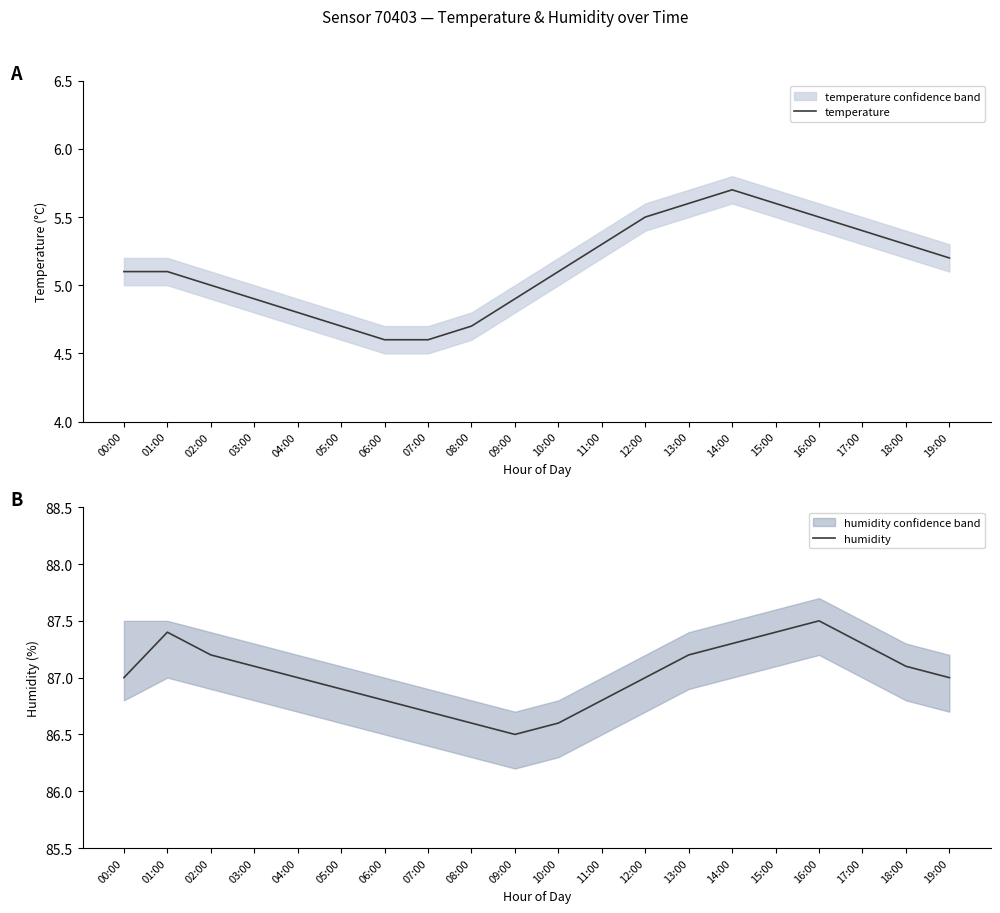

In humidity, how many points are lower than both neighbors (excluding endpoints)?

1